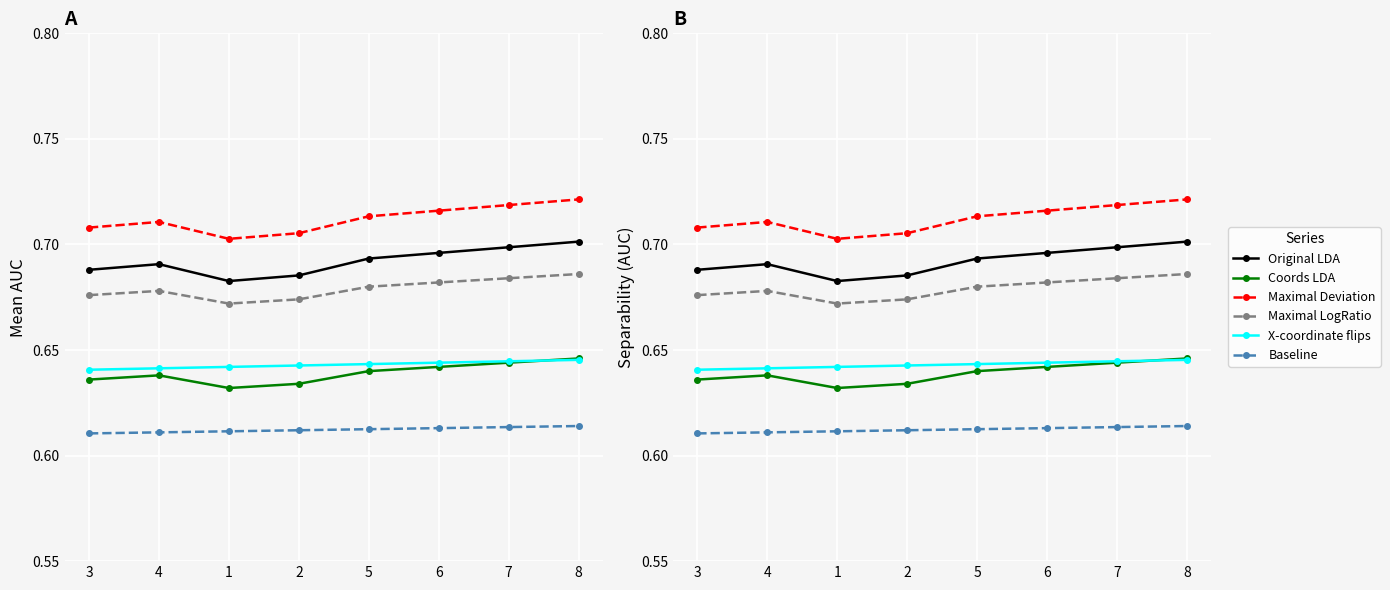

How many lines are shown in the chart?

6